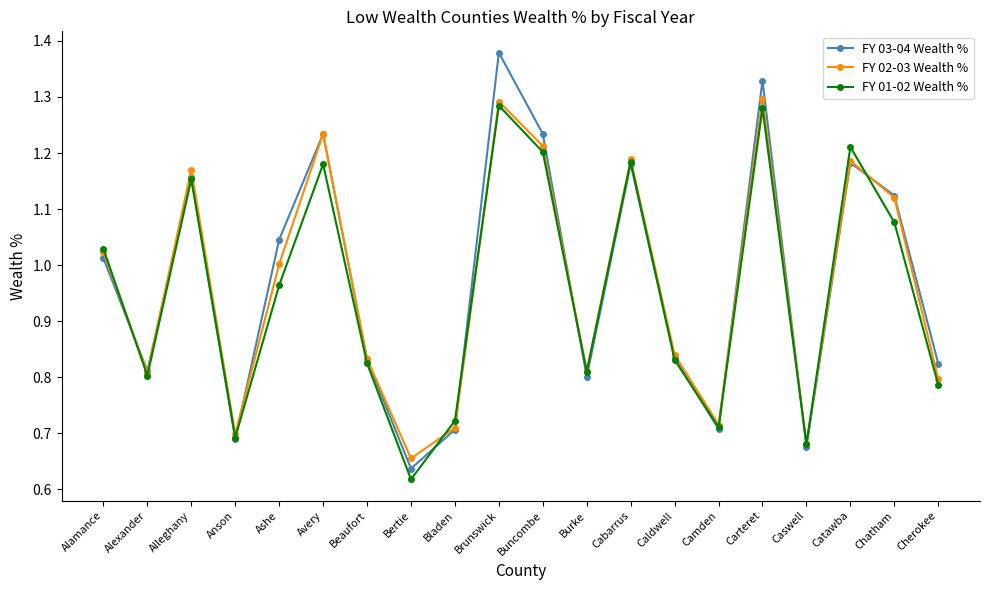

Which series changed the most between Bladen and Burke?

FY 02-03 Wealth %